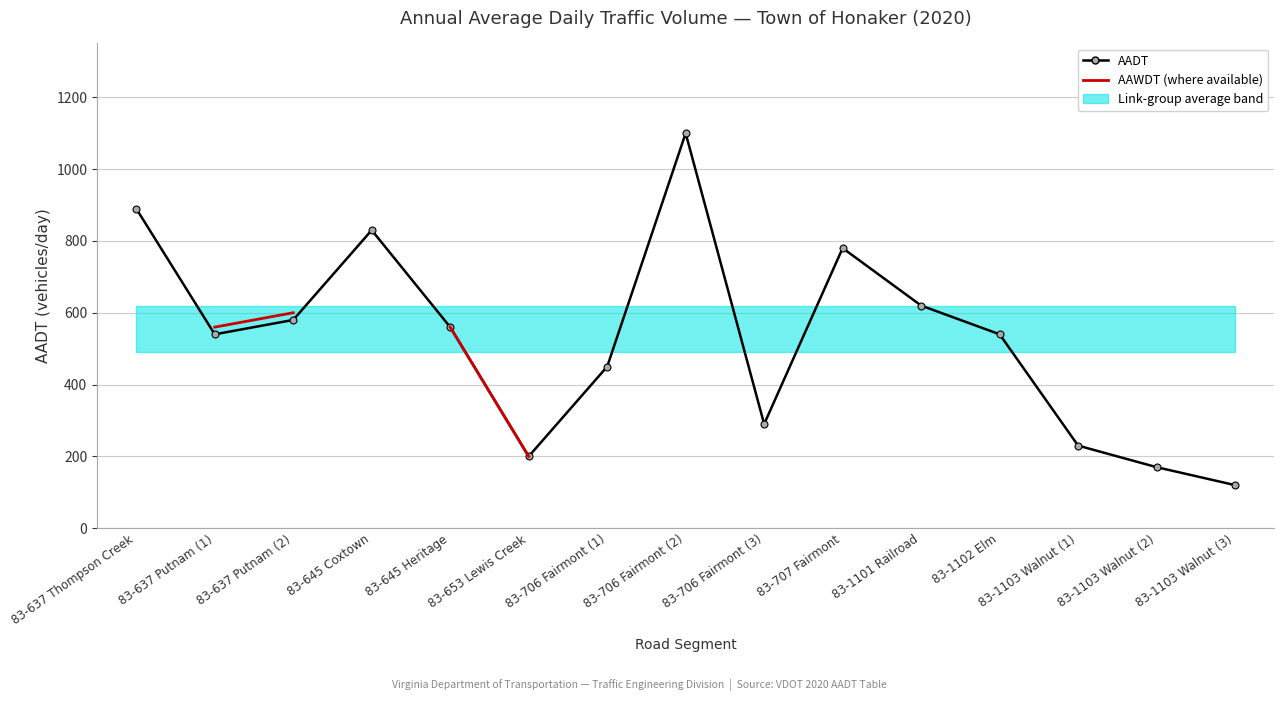

What is the label of the 13th point from the left?

83-1103 Walnut (1)